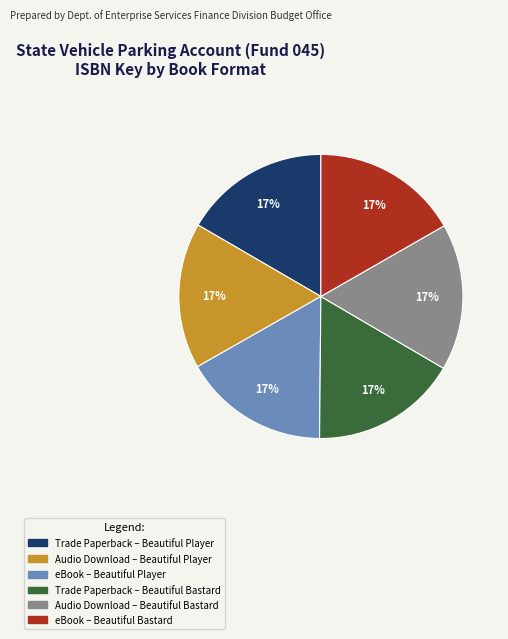

Is there a majority slice in this chart?

No